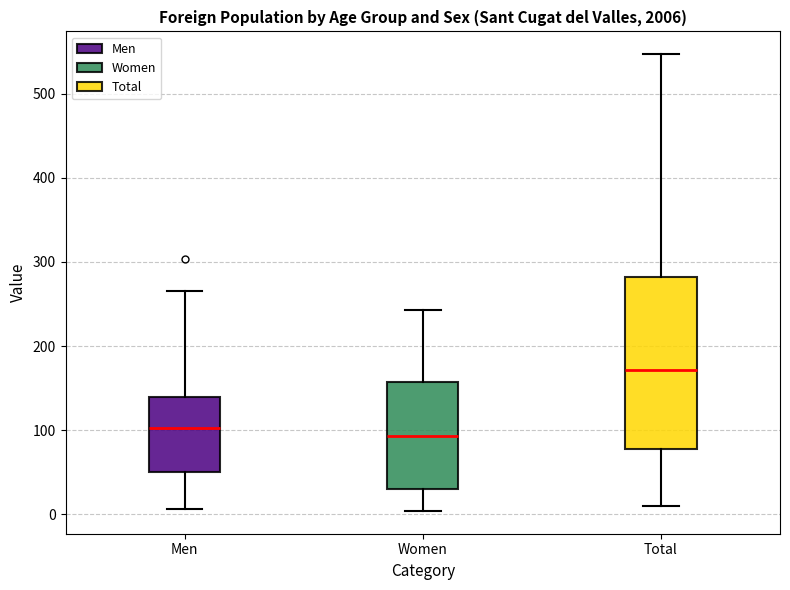

Where does the median line of the box for Men sit on the y-axis? The values are not printed on the chart, so give them approximately, as read against the axis.

100